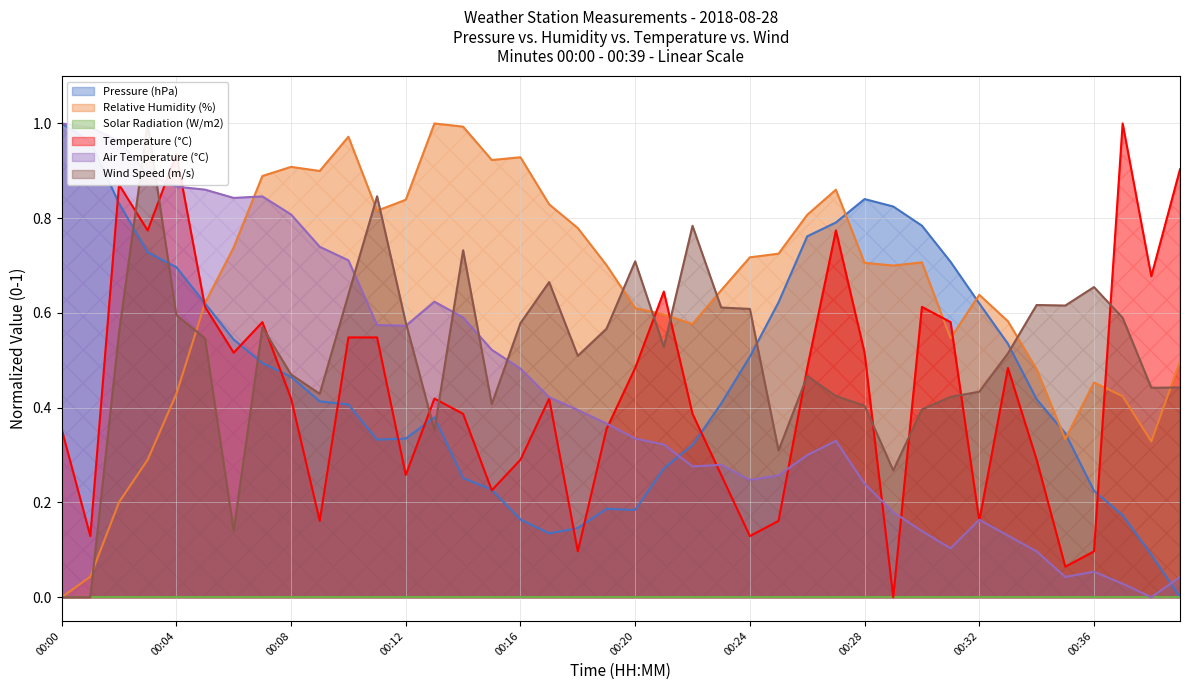

Which series has the largest total across all categories?

Relative Humidity (%)